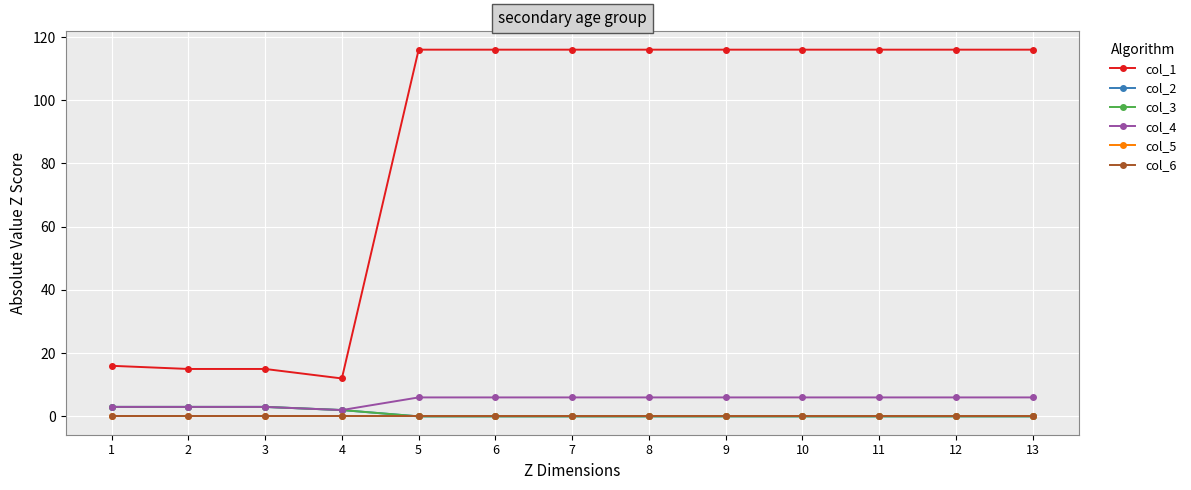

Reading left to right, extract all data points from this chart.

col_1: 1=16	2=15	3=15	4=12	5=116	6=116	7=116	8=116	9=116	10=116	11=116	12=116	13=116
col_2: 1=3	2=3	3=3	4=2	5=0	6=0	7=0	8=0	9=0	10=0	11=0	12=0	13=0
col_3: 1=3	2=3	3=3	4=2	5=0	6=0	7=0	8=0	9=0	10=0	11=0	12=0	13=0
col_4: 1=3	2=3	3=3	4=2	5=6	6=6	7=6	8=6	9=6	10=6	11=6	12=6	13=6
col_5: 1=0	2=0	3=0	4=0	5=0	6=0	7=0	8=0	9=0	10=0	11=0	12=0	13=0
col_6: 1=0	2=0	3=0	4=0	5=0	6=0	7=0	8=0	9=0	10=0	11=0	12=0	13=0